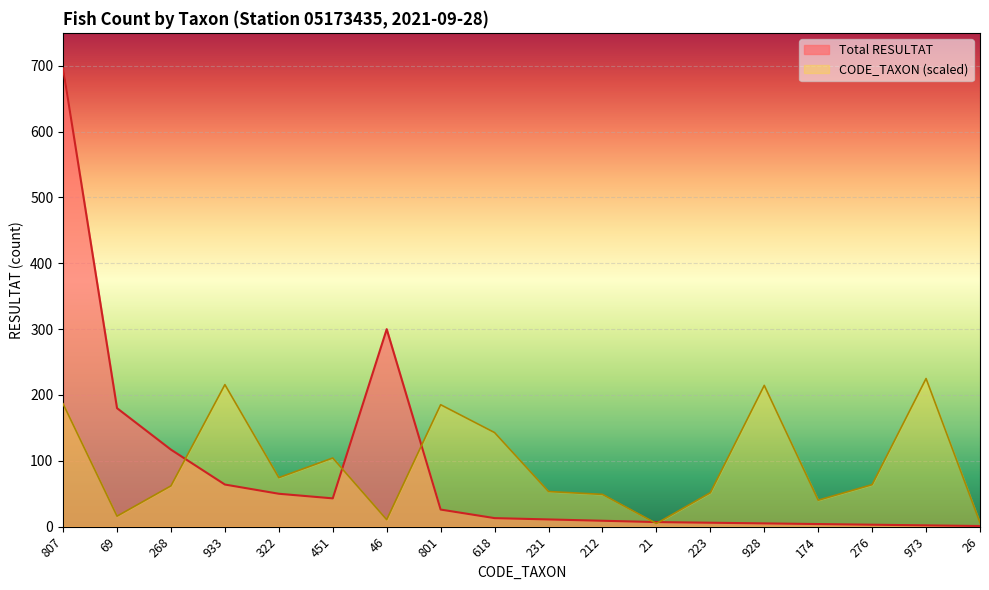

Is it true that Total RESULTAT equals 11.0 at 231?

True